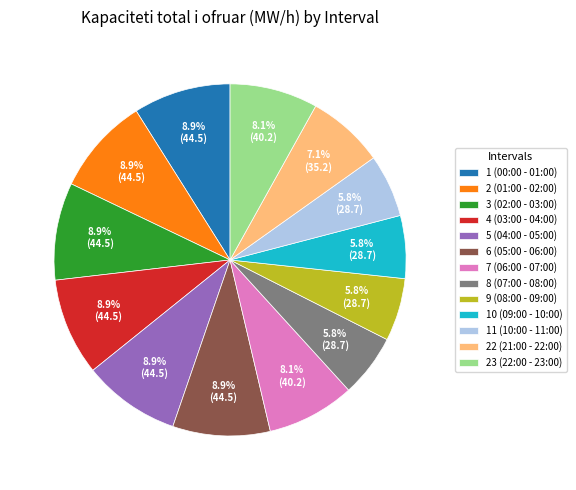

Do 22 (21:00 - 22:00) and 2 (01:00 - 02:00) together represent more than half of the pie?

No